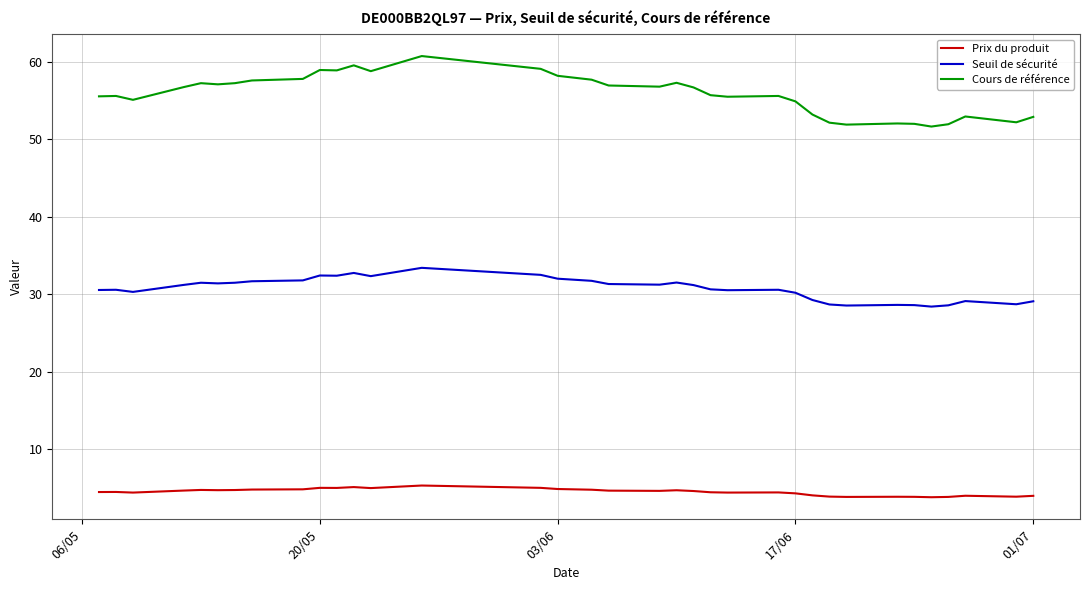

List the series in order of their peak value, lowest first.

Prix du produit, Seuil de sécurité, Cours de référence